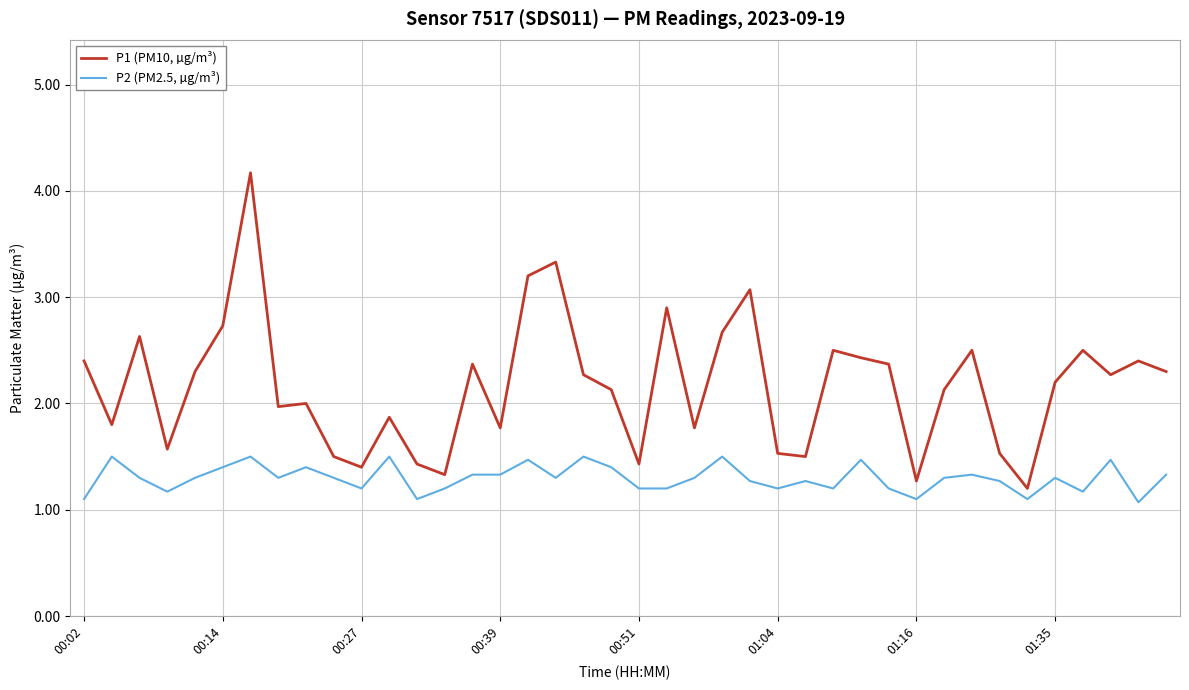

List the series in order of their peak value, highest first.

P1 (PM10, µg/m³), P2 (PM2.5, µg/m³)